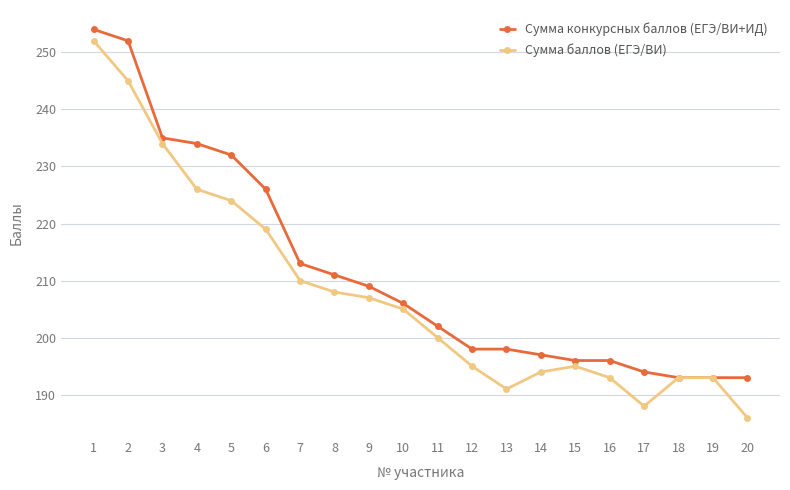

What is the maximum value for Сумма баллов (ЕГЭ/ВИ)?

252